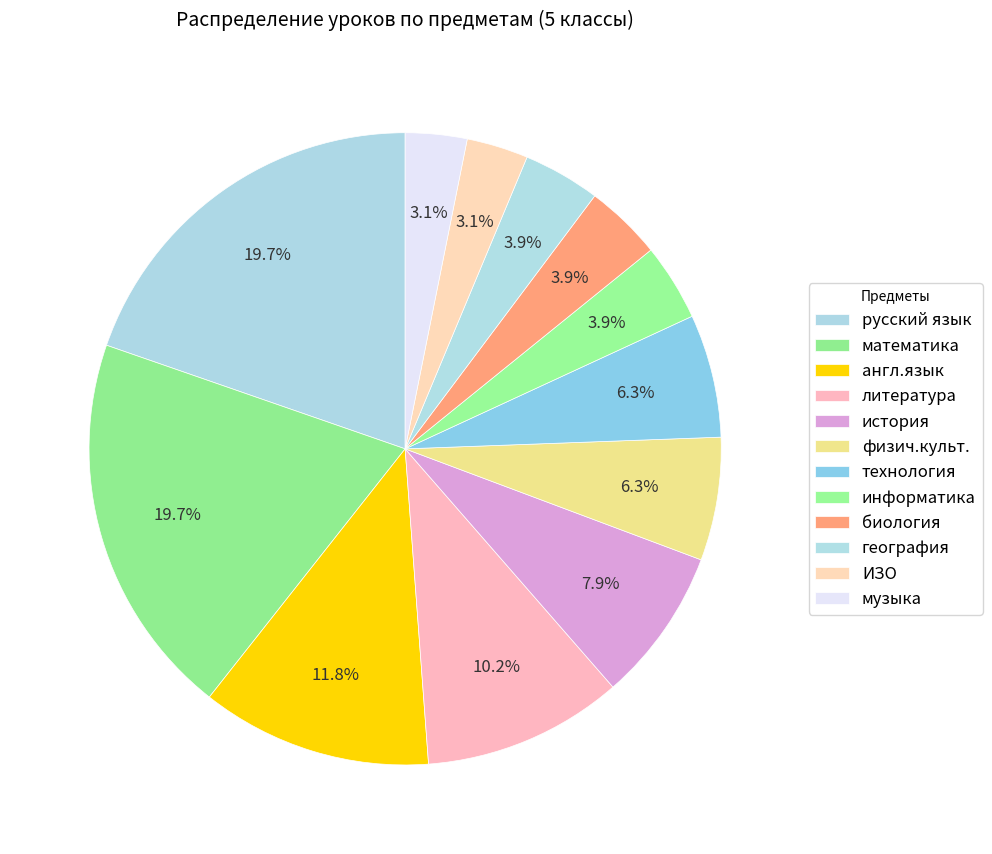

What percentage is NOT represented by технология?

93.7%